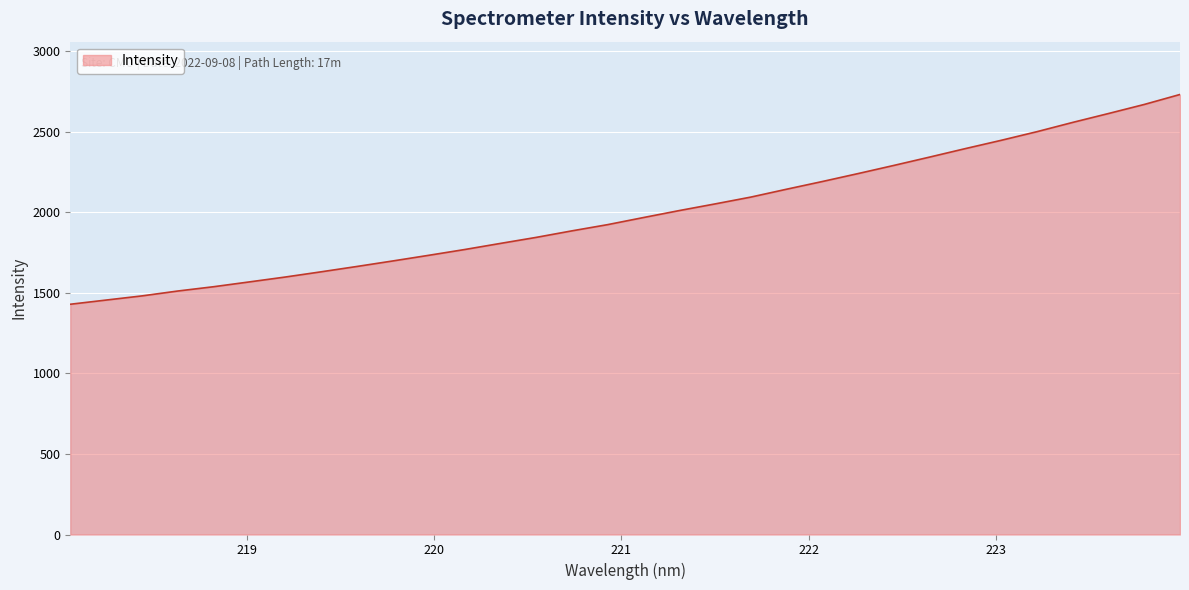

What is the difference between the maximum and minimum values?

1302.1